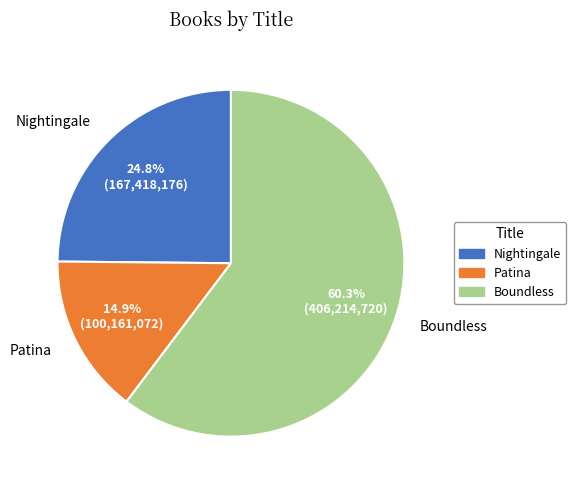

To the nearest percent, what percentage of the pie is Boundless?

60%